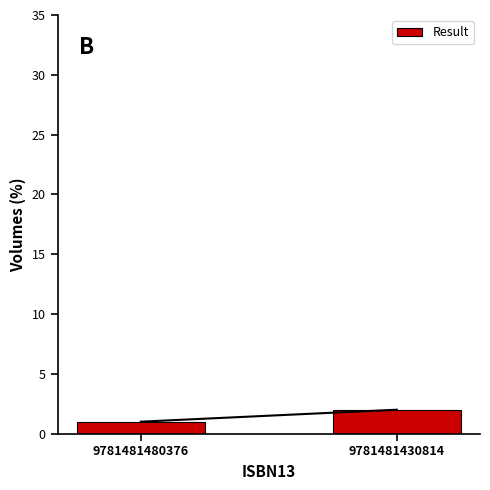

What is the difference between the values at 9781481430814 and 9781481480376?

1